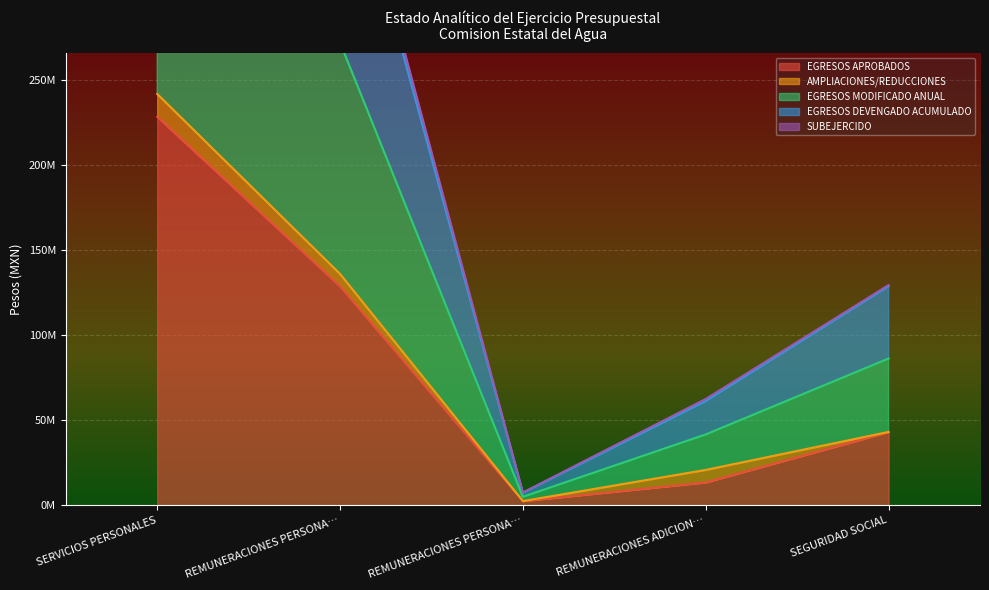

What is the highest value of the EGRESOS APROBADOS series?

228381131.3